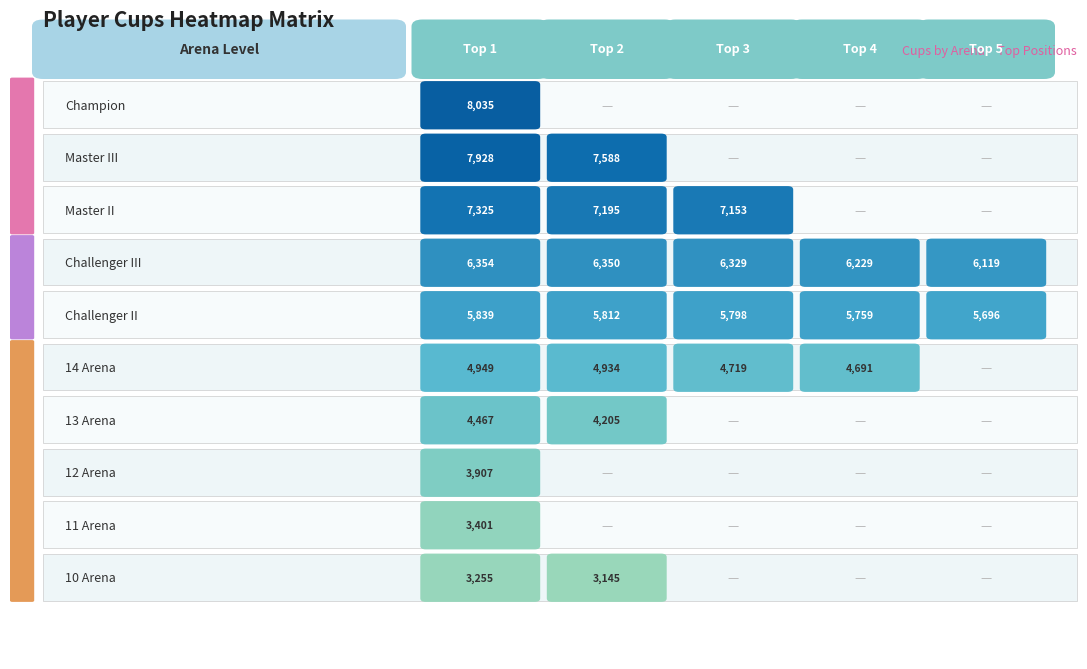

Reading right to left, what are all the values shown in this chart?

Champion: 4=0	3=0	2=0	1=0	0=8035
Master III: 4=0	3=0	2=0	1=7588	0=7928
Master II: 4=0	3=0	2=7153	1=7195	0=7325
Challenger III: 4=6119	3=6229	2=6329	1=6350	0=6354
Challenger II: 4=5696	3=5759	2=5798	1=5812	0=5839
14 Arena: 4=0	3=4691	2=4719	1=4934	0=4949
13 Arena: 4=0	3=0	2=0	1=4205	0=4467
12 Arena: 4=0	3=0	2=0	1=0	0=3907
11 Arena: 4=0	3=0	2=0	1=0	0=3401
10 Arena: 4=0	3=0	2=0	1=3145	0=3255